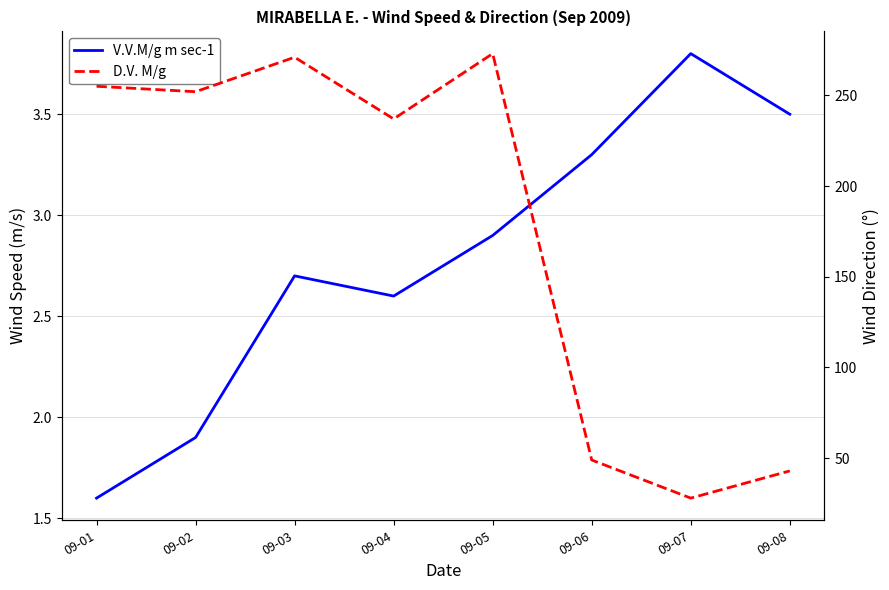

What is the sum of the D.V. M/g values at 09-06 and 09-05?

322.0